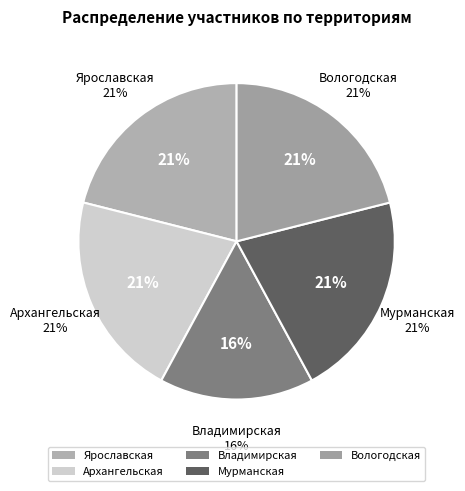

Which category has the biggest portion of the pie?

Ярославская